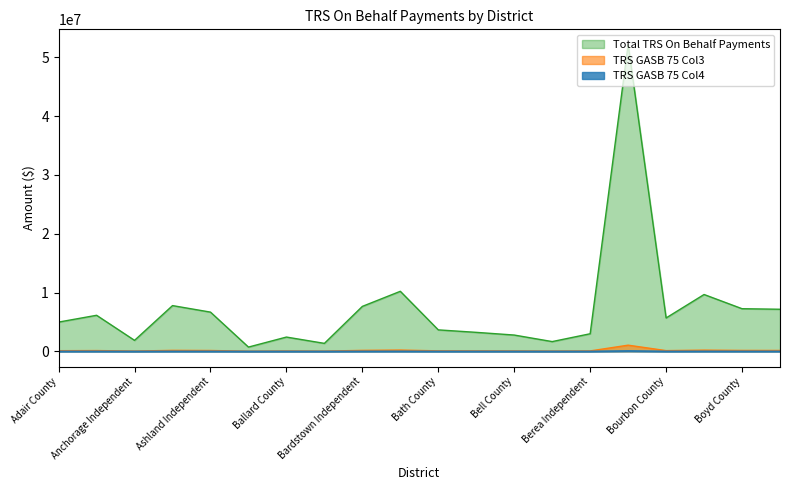

At which category is the sum across all series the highest?

Boone County